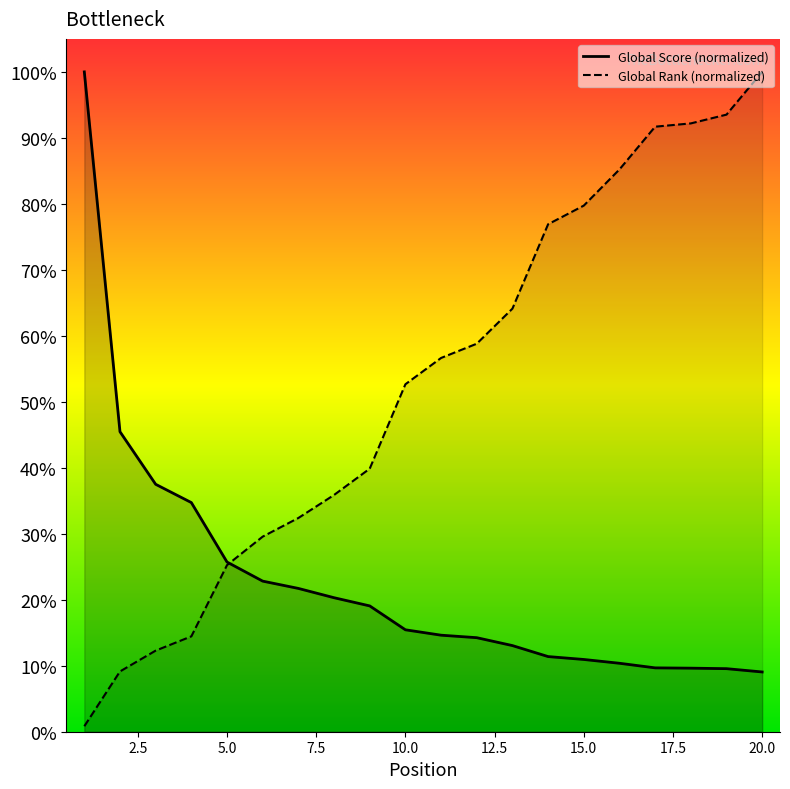

What is the highest value of the Global Score series?

100.0